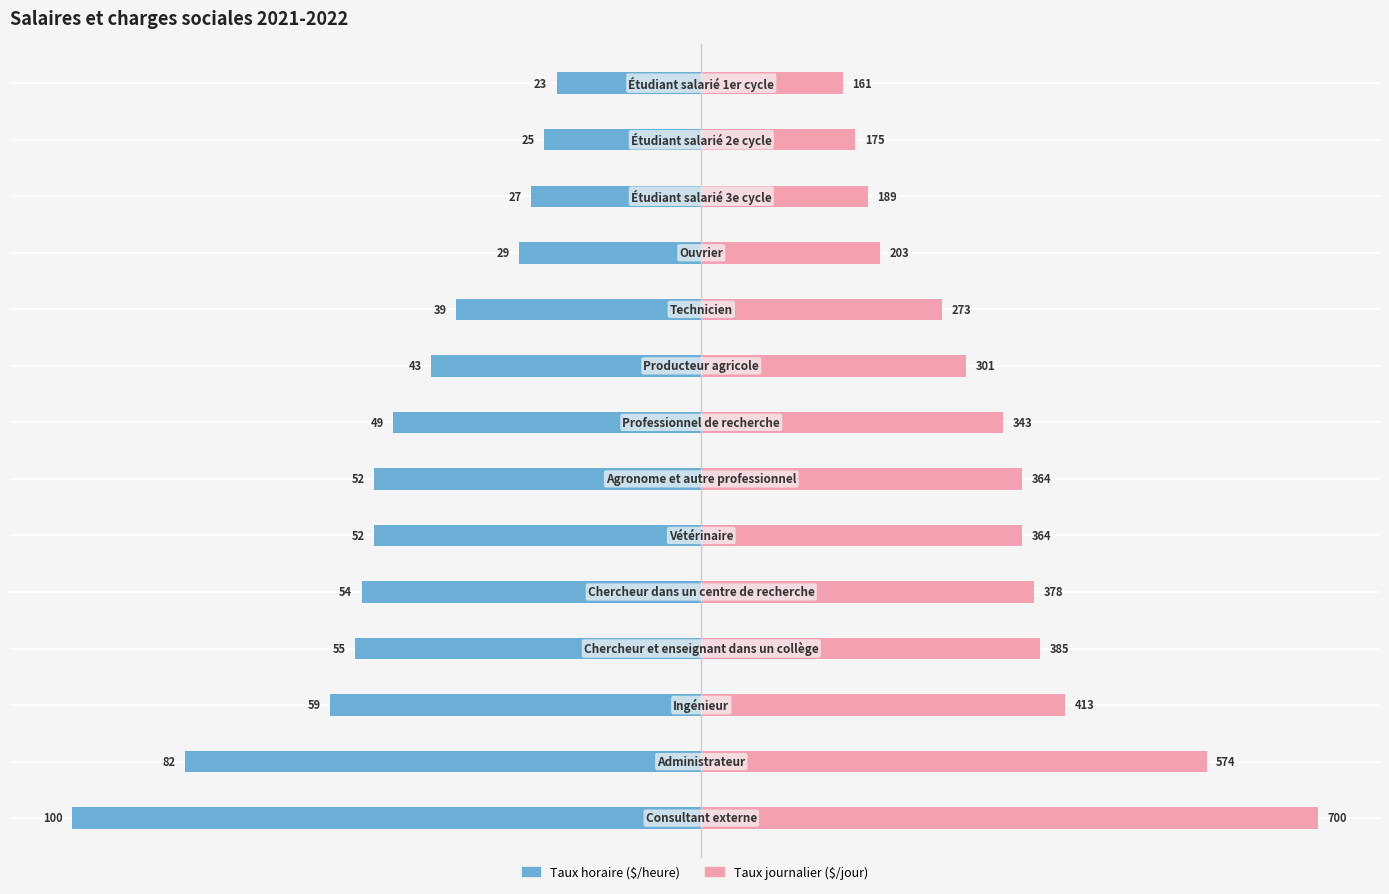

List the series in order of their peak value, highest first.

Taux journalier ($/jour), Taux horaire ($/heure)